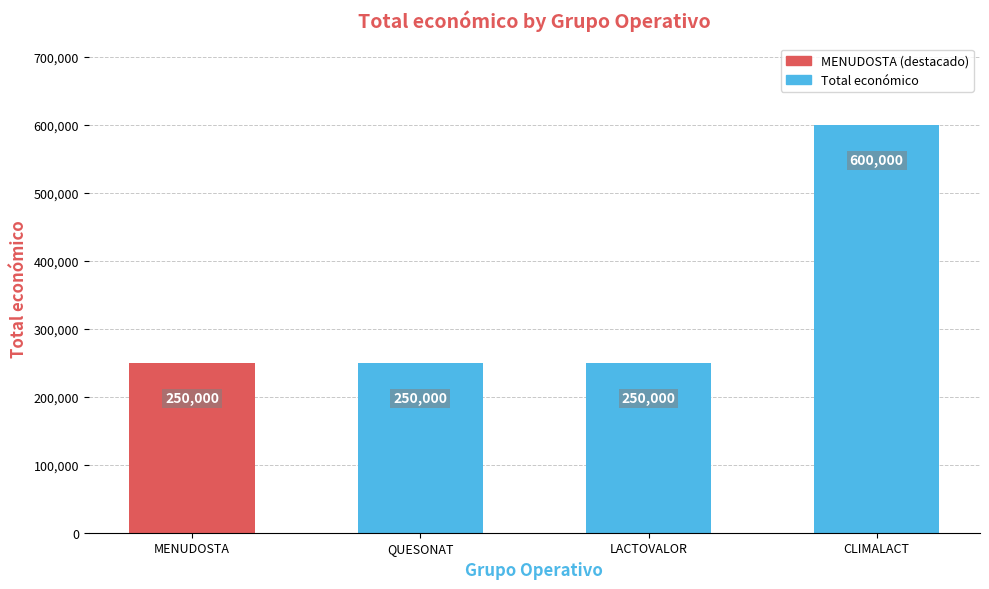

What is the average value?

337500